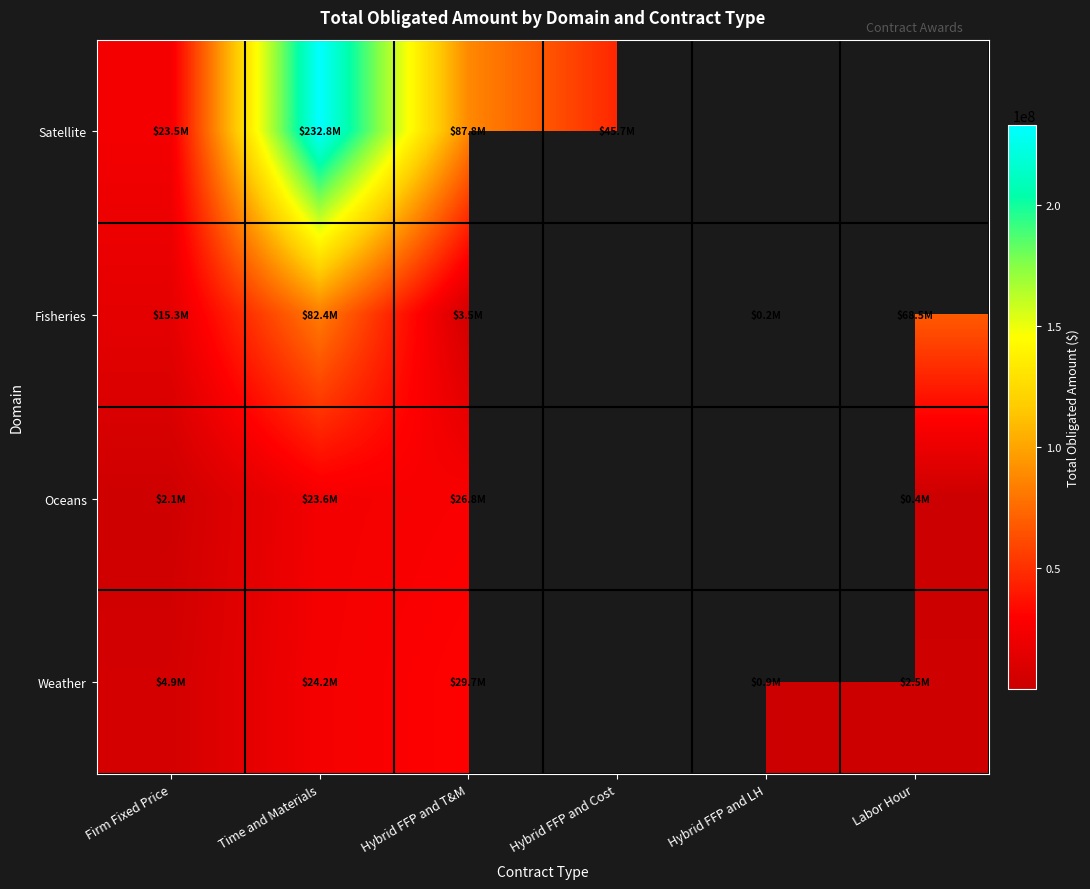

Is the value of Weather at Firm Fixed Price greater than the value of Oceans at Hybrid FFP and LH?

No